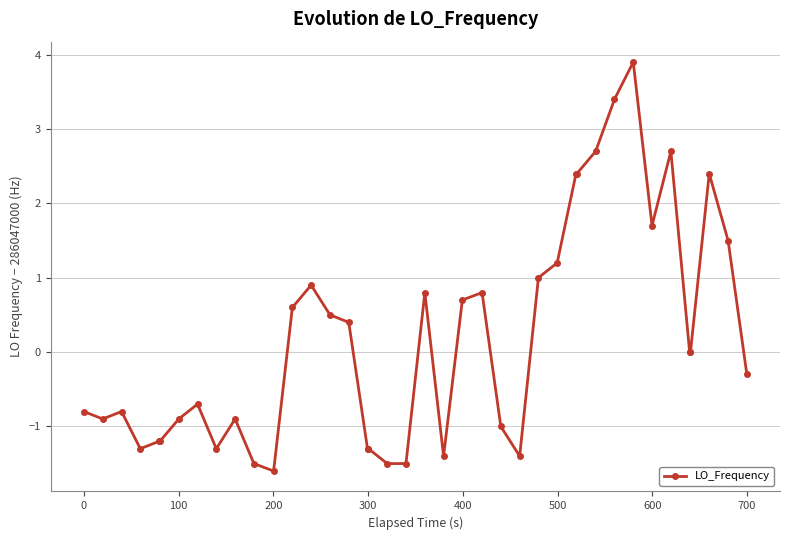

What is the sum of all values?

7.2